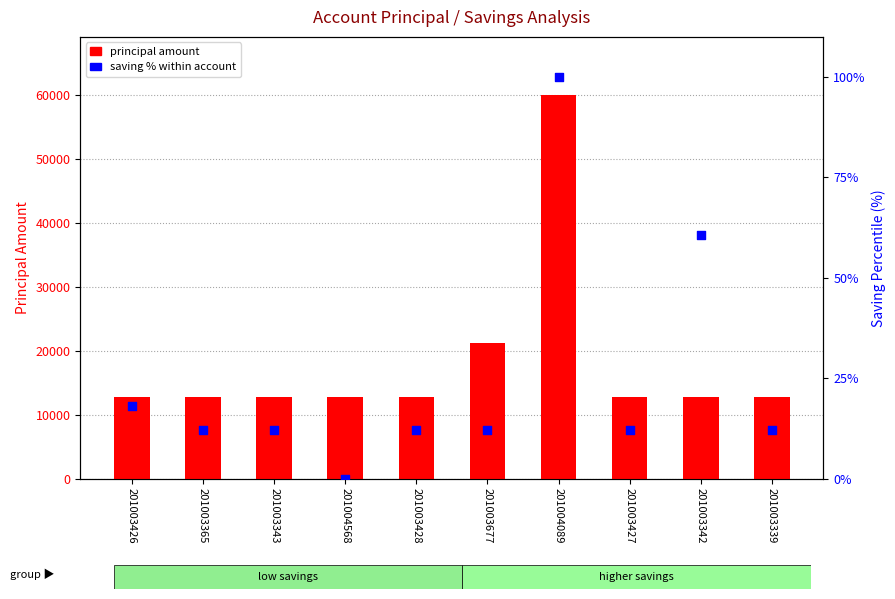

Which series reaches the minimum Y coordinate?

saving % within account